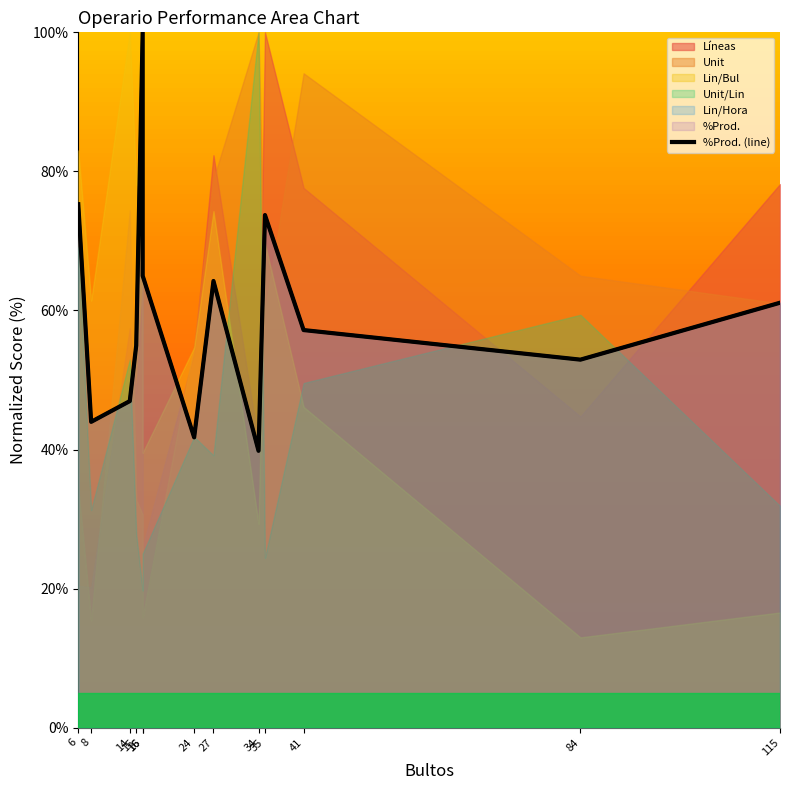

What is the change in value from 16 to 41?

-42.8